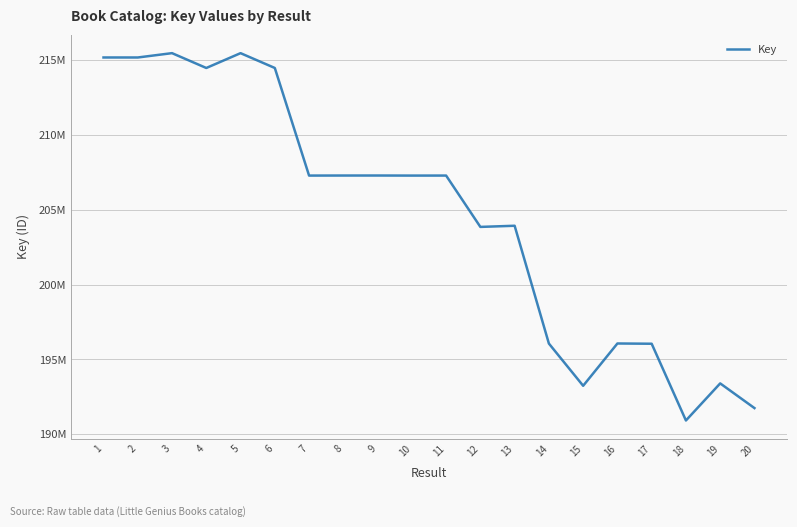

What value does the data have at 5?

215474769